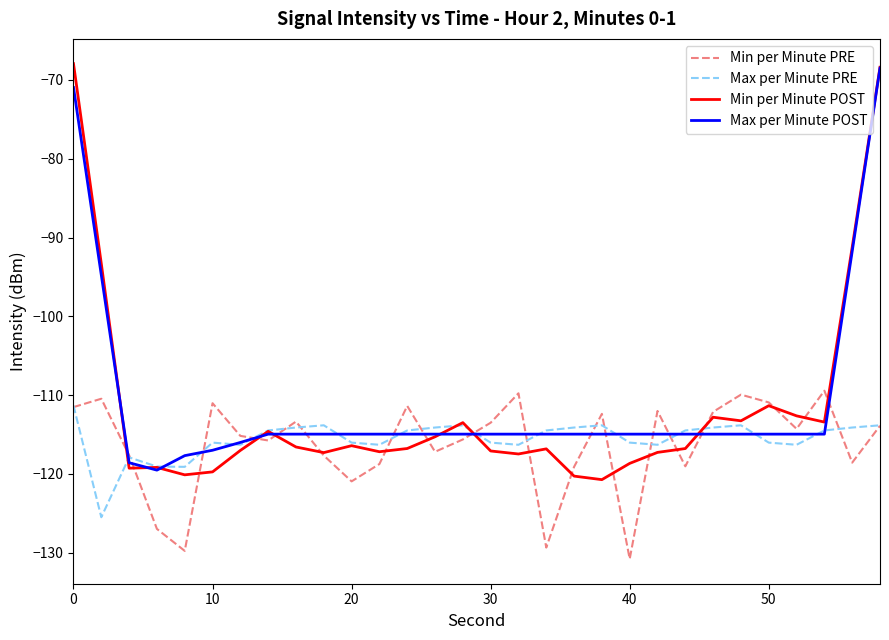

Which series has the largest range (max minus min)?

Min per Minute POST